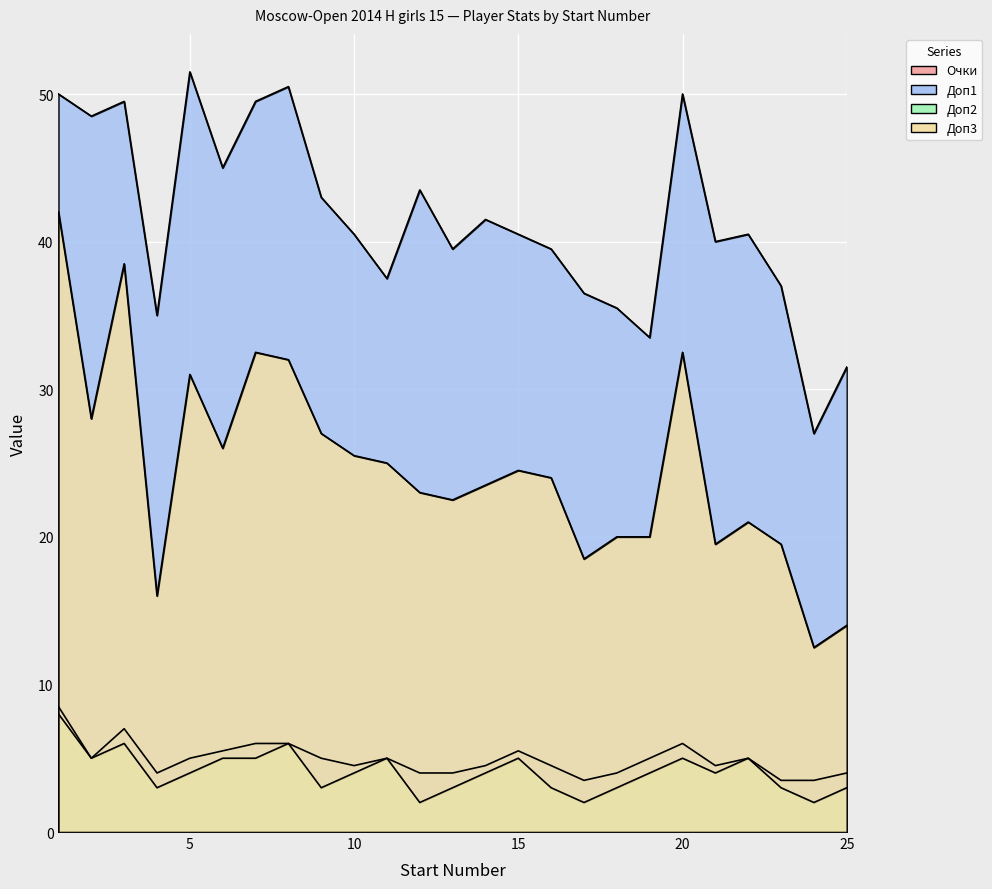

The value of Доп2 at 3 is 8.3. True or false?

False